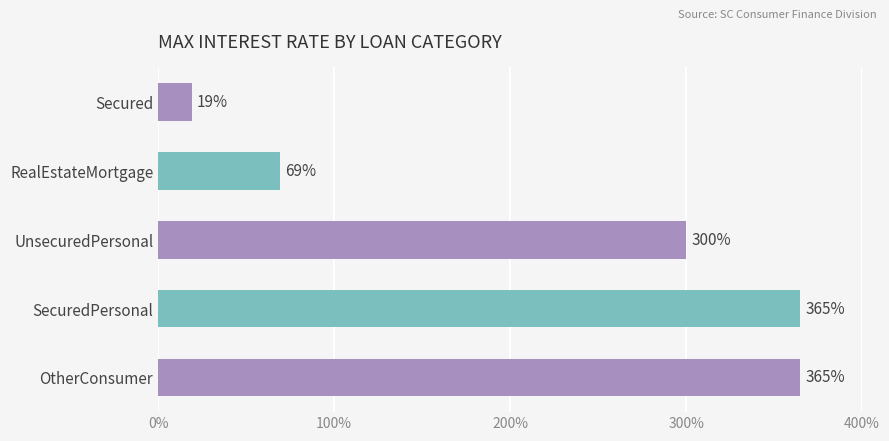

What is the sum of all values?

1118